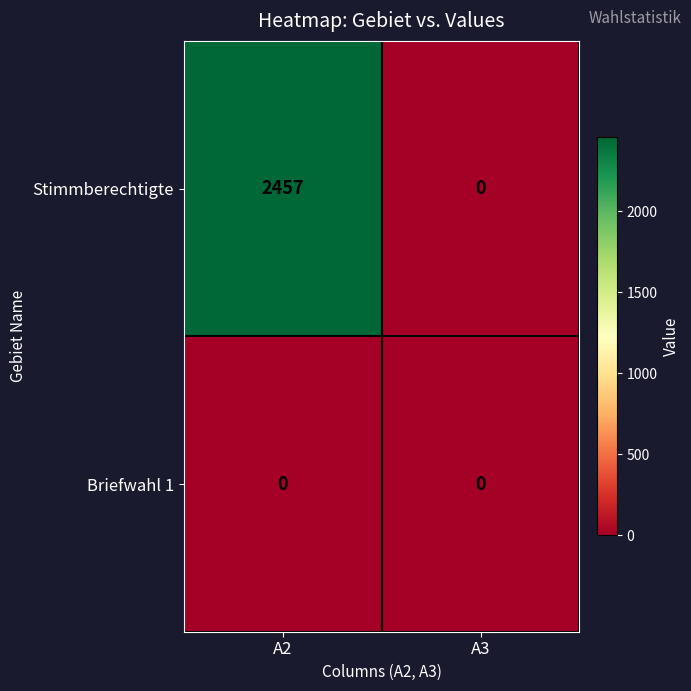

Which series has the largest range (max minus min)?

Stimmberechtigte